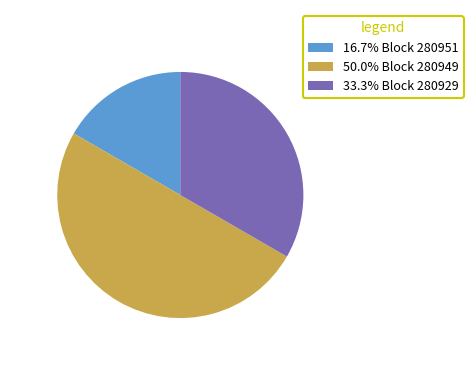

Do 50.0% Block 280949 and 33.3% Block 280929 together represent more than half of the pie?

Yes